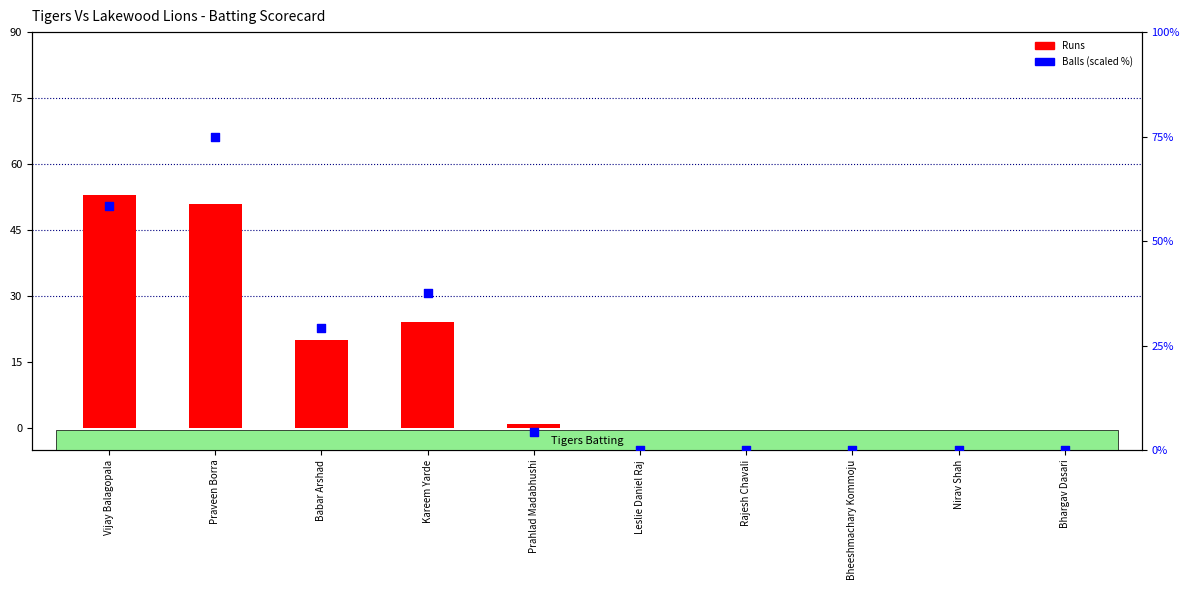

At which category is the sum across all series the highest?

Praveen Borra